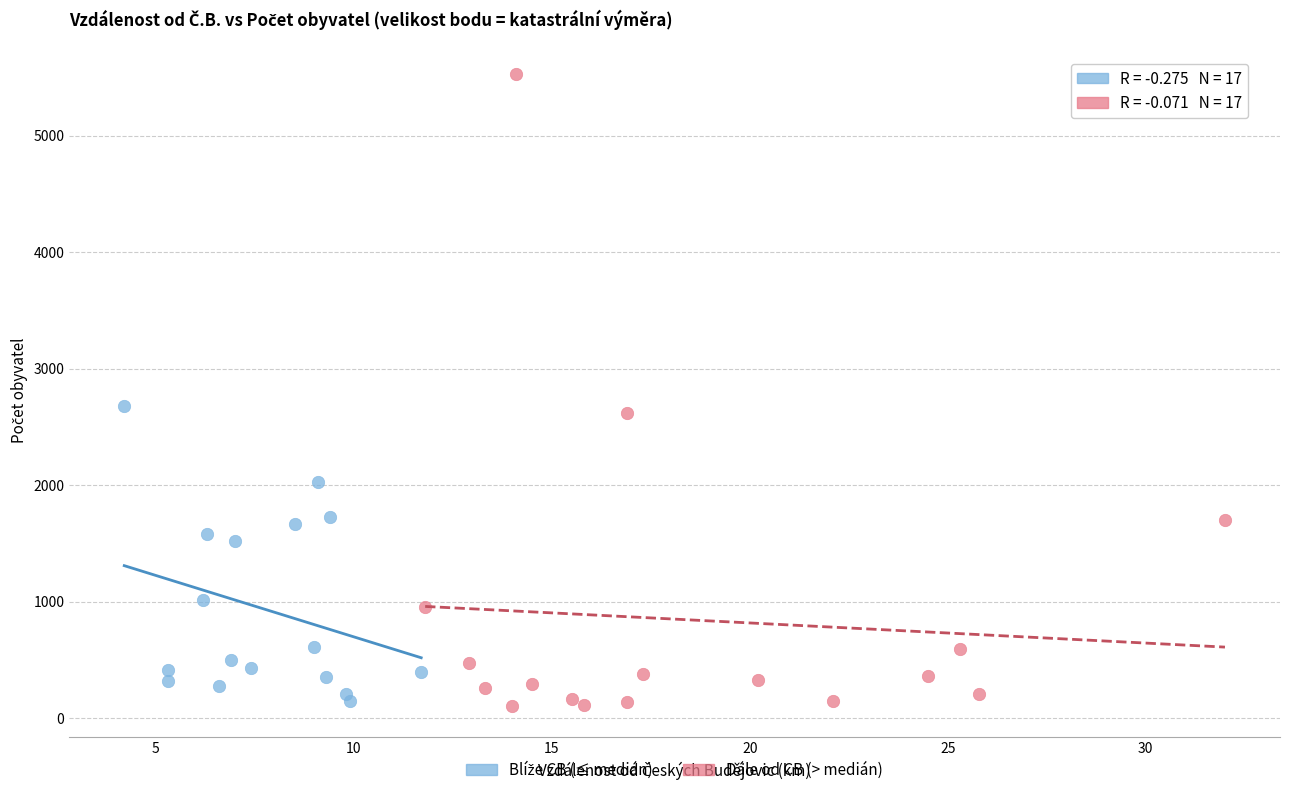

Which series contains the highest Y value?

Dále od CB (> medián)